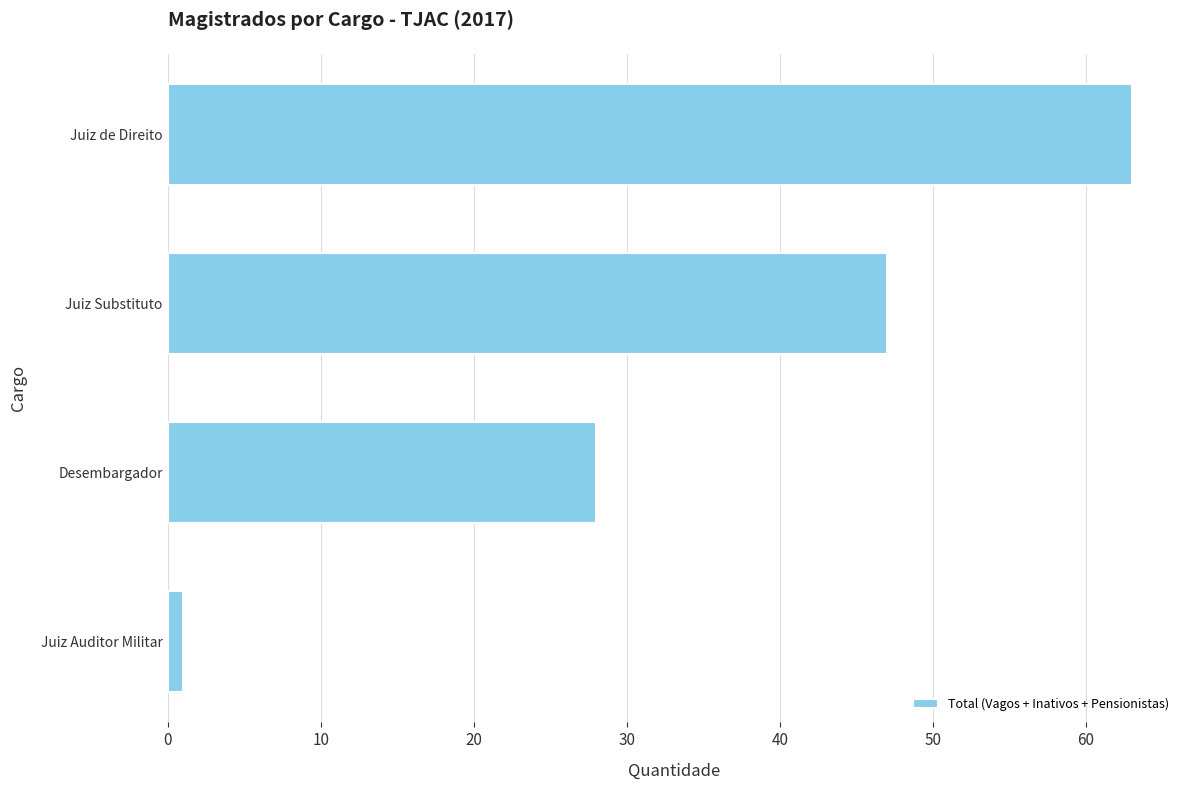

Rank the categories by value from lowest to highest.

Juiz Auditor Militar, Desembargador, Juiz Substituto, Juiz de Direito